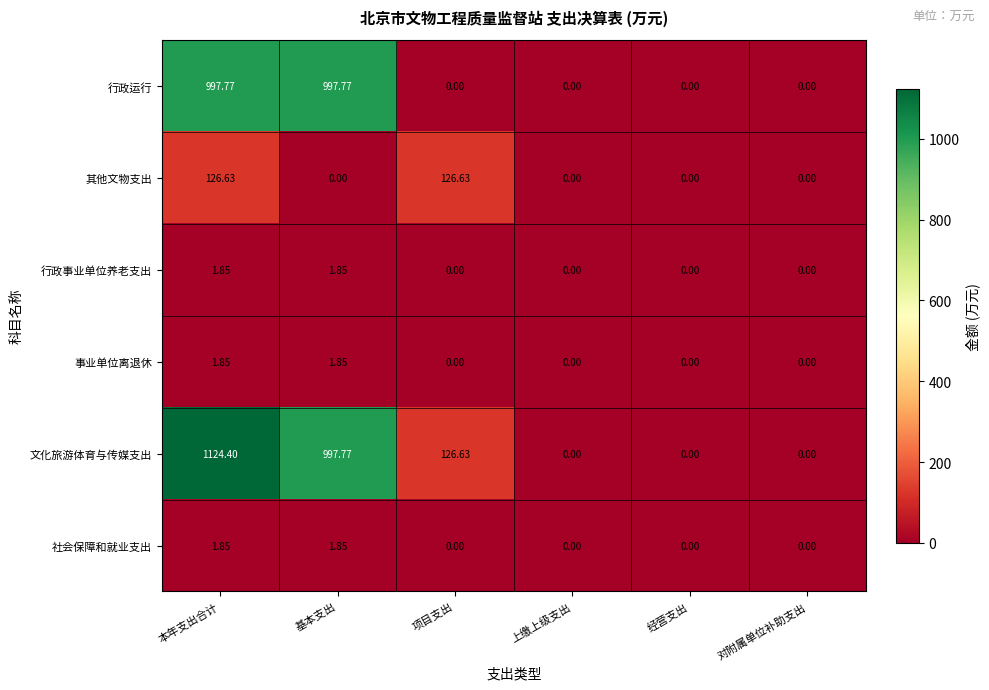

Which series changed the most between 本年支出合计 and 经营支出?

文化旅游体育与传媒支出